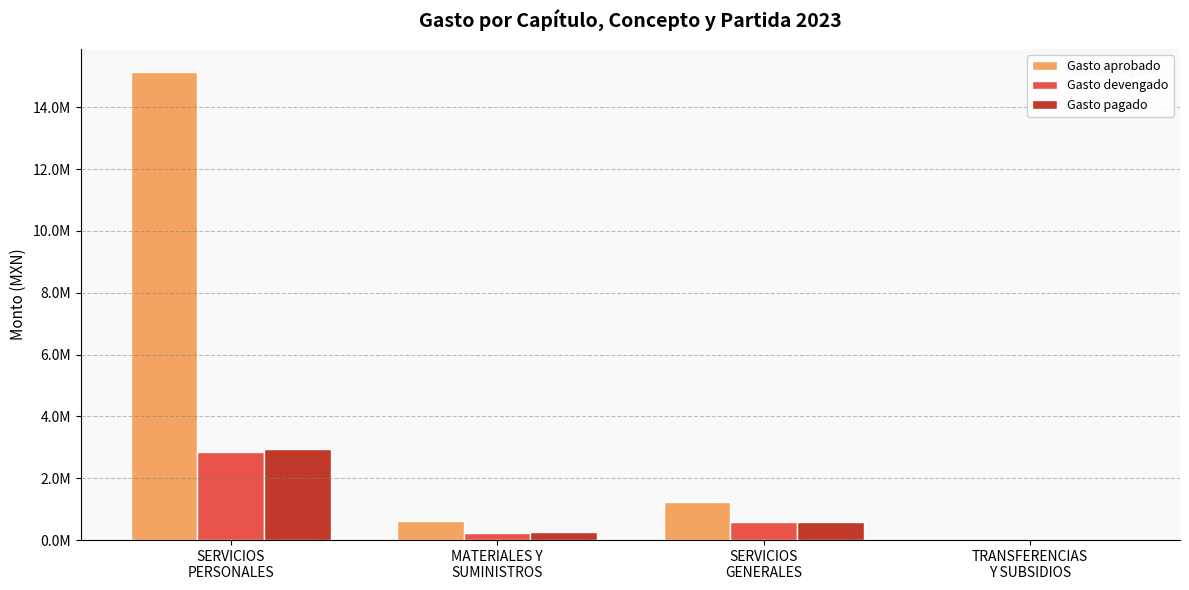

Which series changed the most between SERVICIOS
GENERALES and TRANSFERENCIAS
Y SUBSIDIOS?

Gasto aprobado